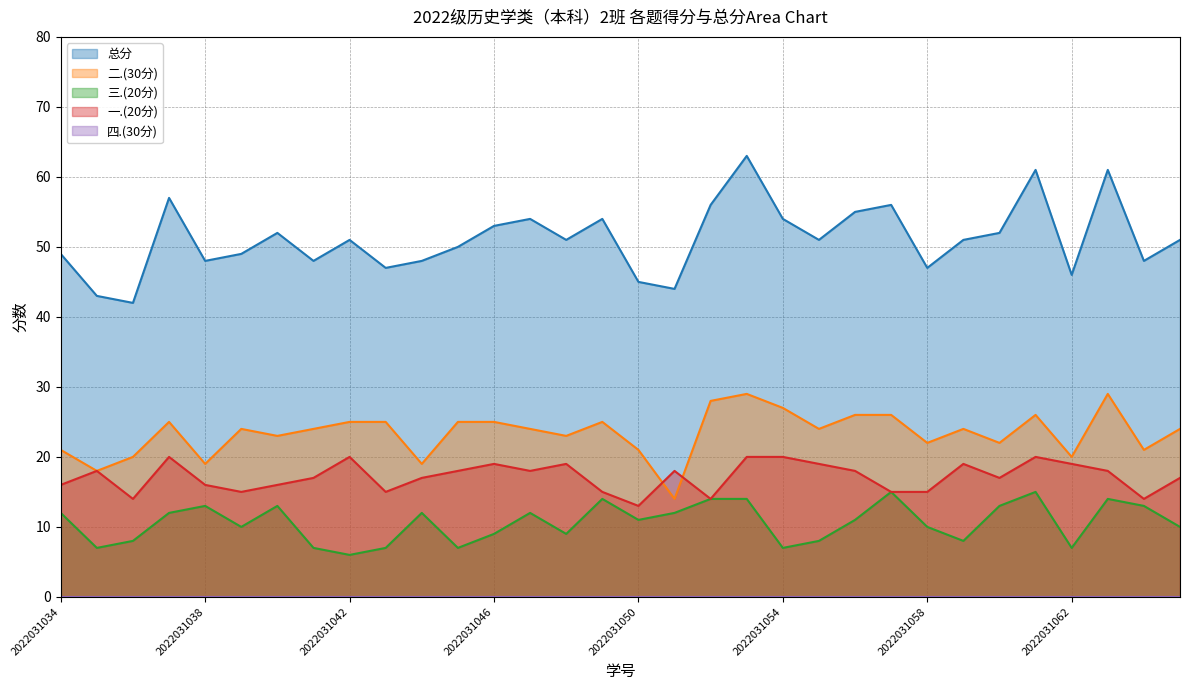

Reading right to left, list all the values displayed in this chart.

总分: 2022031065=51	2022031064=48	2022031063=61	2022031062=46	2022031061=61	2022031060=52	2022031059=51	2022031058=47	2022031057=56	2022031056=55	2022031055=51	2022031054=54	2022031053=63	2022031052=56	2022031051=44	2022031050=45	2022031049=54	2022031048=51	2022031047=54	2022031046=53	2022031045=50	2022031044=48	2022031043=47	2022031042=51	2022031041=48	2022031040=52	2022031039=49	2022031038=48	2022031037=57	2022031036=42	2022031035=43	2022031034=49
二.(30分): 2022031065=24	2022031064=21	2022031063=29	2022031062=20	2022031061=26	2022031060=22	2022031059=24	2022031058=22	2022031057=26	2022031056=26	2022031055=24	2022031054=27	2022031053=29	2022031052=28	2022031051=14	2022031050=21	2022031049=25	2022031048=23	2022031047=24	2022031046=25	2022031045=25	2022031044=19	2022031043=25	2022031042=25	2022031041=24	2022031040=23	2022031039=24	2022031038=19	2022031037=25	2022031036=20	2022031035=18	2022031034=21
三.(20分): 2022031065=10	2022031064=13	2022031063=14	2022031062=7	2022031061=15	2022031060=13	2022031059=8	2022031058=10	2022031057=15	2022031056=11	2022031055=8	2022031054=7	2022031053=14	2022031052=14	2022031051=12	2022031050=11	2022031049=14	2022031048=9	2022031047=12	2022031046=9	2022031045=7	2022031044=12	2022031043=7	2022031042=6	2022031041=7	2022031040=13	2022031039=10	2022031038=13	2022031037=12	2022031036=8	2022031035=7	2022031034=12
一.(20分): 2022031065=17	2022031064=14	2022031063=18	2022031062=19	2022031061=20	2022031060=17	2022031059=19	2022031058=15	2022031057=15	2022031056=18	2022031055=19	2022031054=20	2022031053=20	2022031052=14	2022031051=18	2022031050=13	2022031049=15	2022031048=19	2022031047=18	2022031046=19	2022031045=18	2022031044=17	2022031043=15	2022031042=20	2022031041=17	2022031040=16	2022031039=15	2022031038=16	2022031037=20	2022031036=14	2022031035=18	2022031034=16